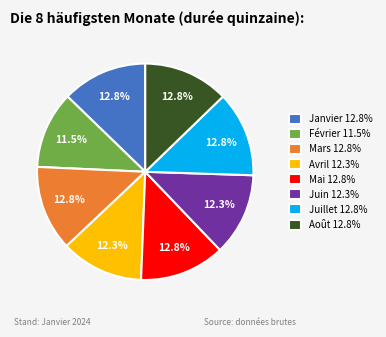

How many slices are in this pie chart?

8